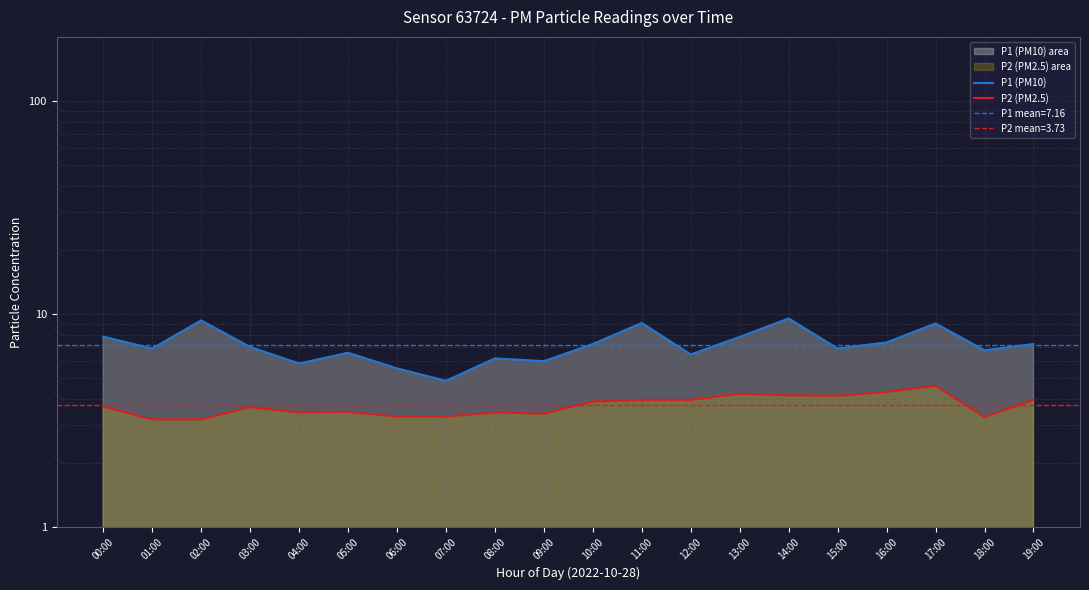

The P1 (PM10) series shows 10.0 at 04:00. True or false?

False